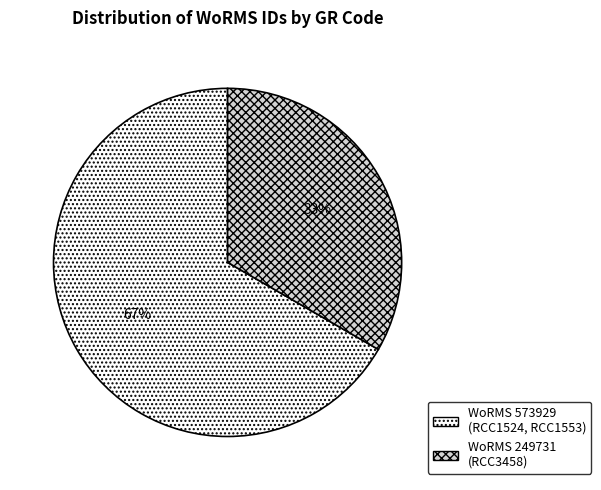

Rank the categories by value from lowest to highest.

WoRMS 249731 (RCC3458), WoRMS 573929 (RCC1524, RCC1553)